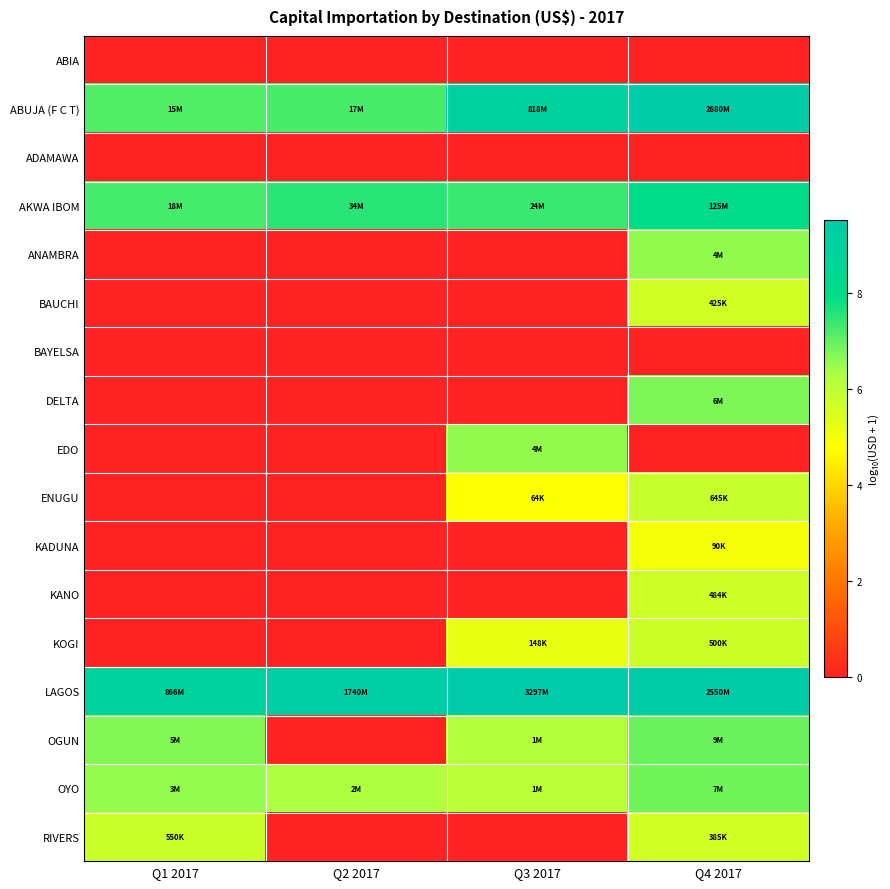

Which label corresponds to the smallest value in the chart?

Q1 2017